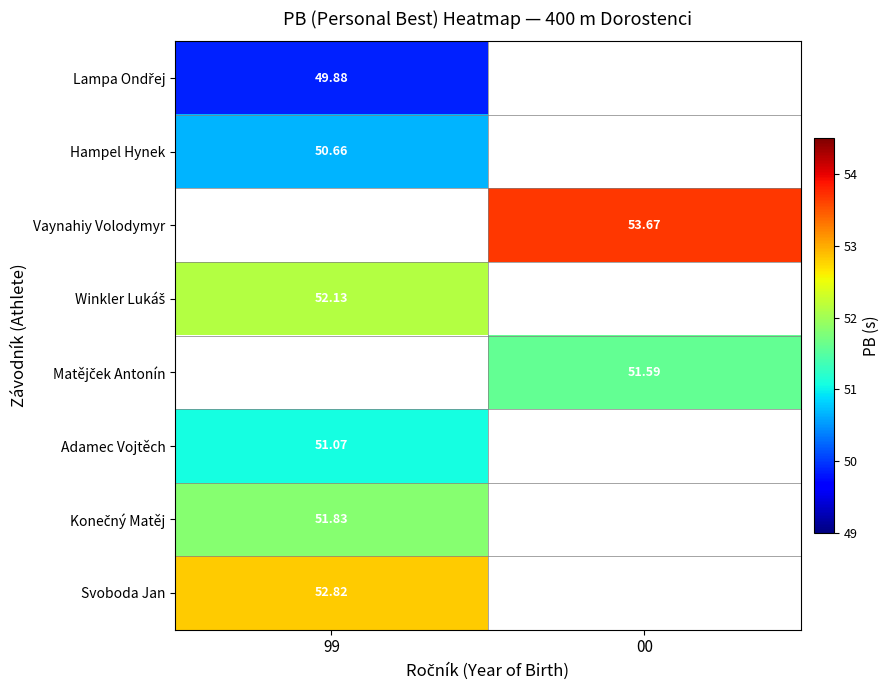

What is the maximum value shown in the chart?

53.7